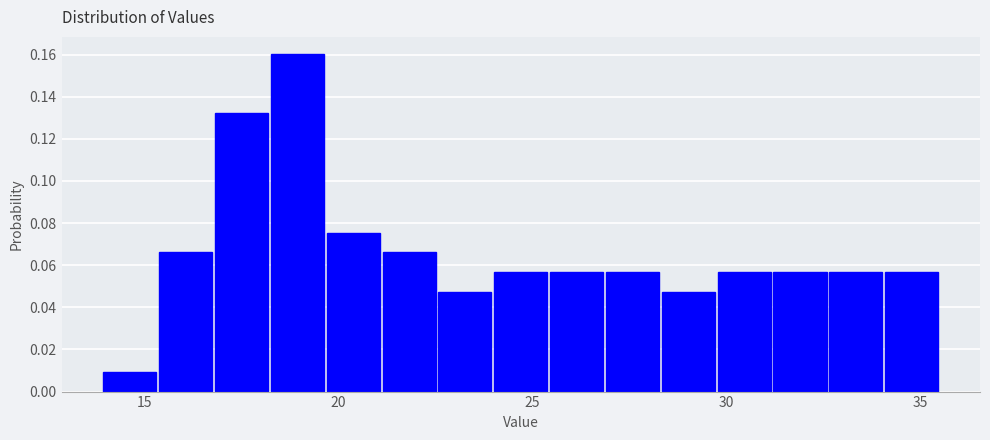

Around what value on the x-axis is the tallest bar? Give the approximate position of its centre, as read against the axis.

19.0